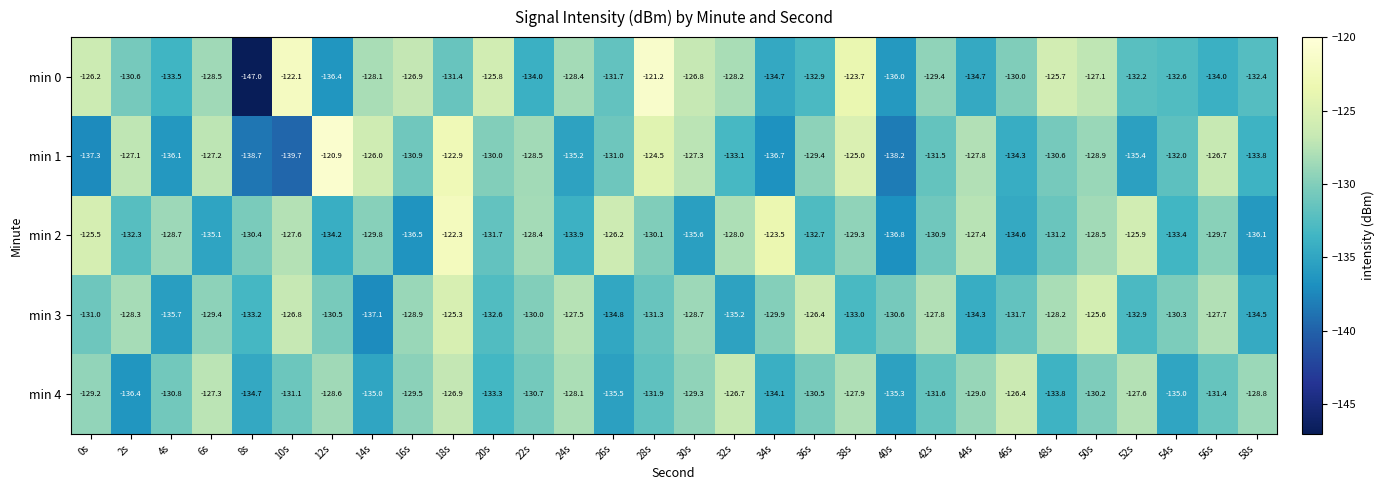

What is the spread (max minus min) of values at 28s?

10.7